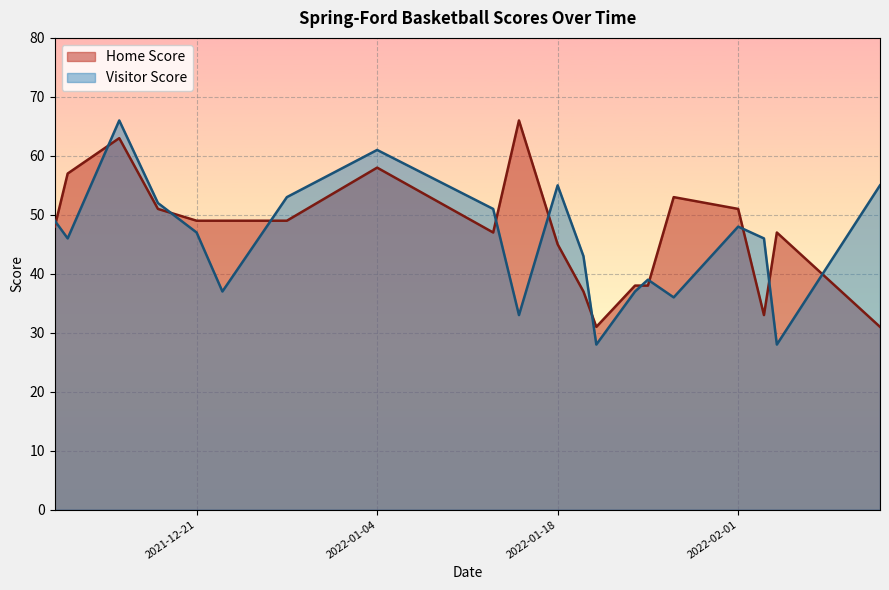

At which label is Home Score closest to 48?

2021-12-10